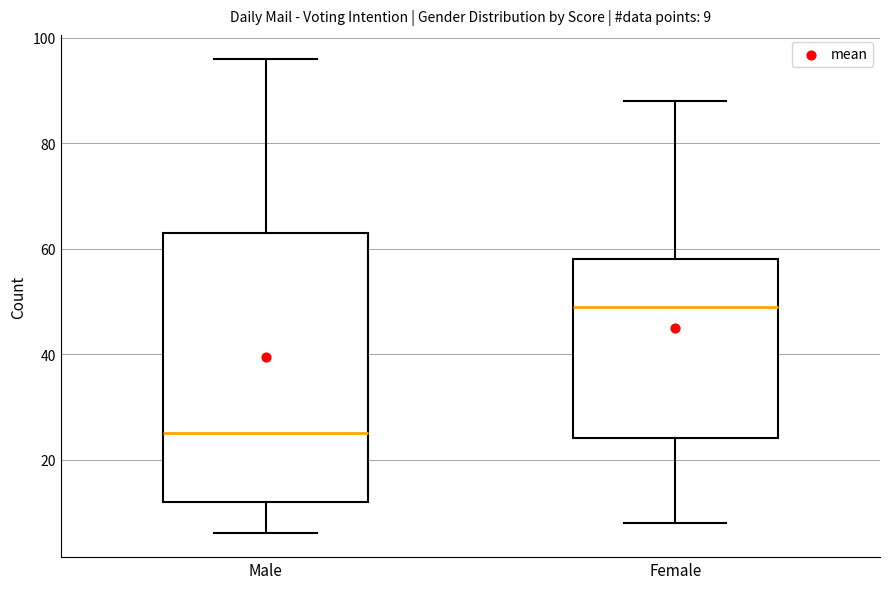

Which box's median line is the lowest?

Male